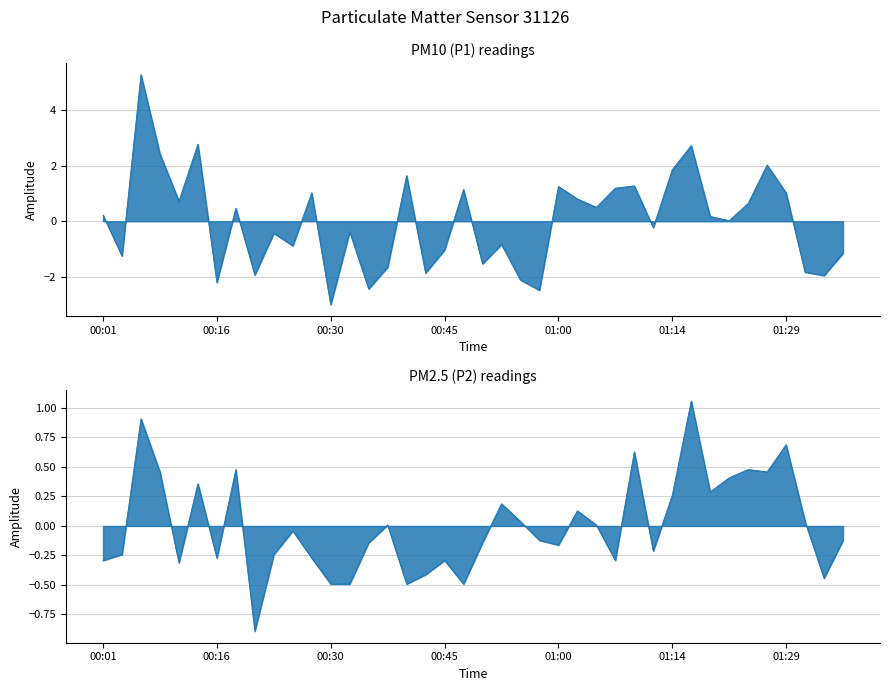

Which series has the largest total across all categories?

P1